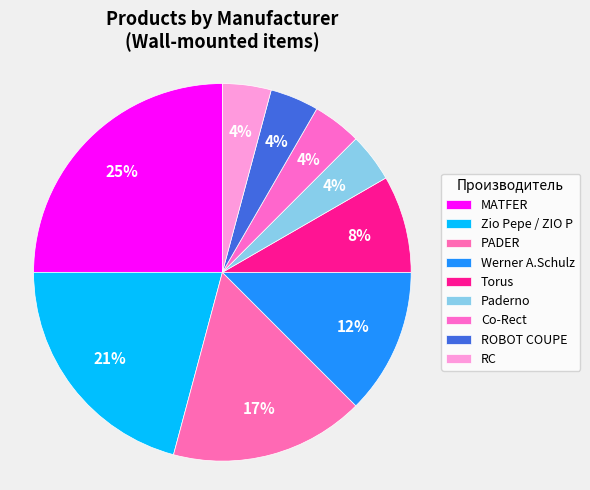

Count the number of slices in the pie.

9